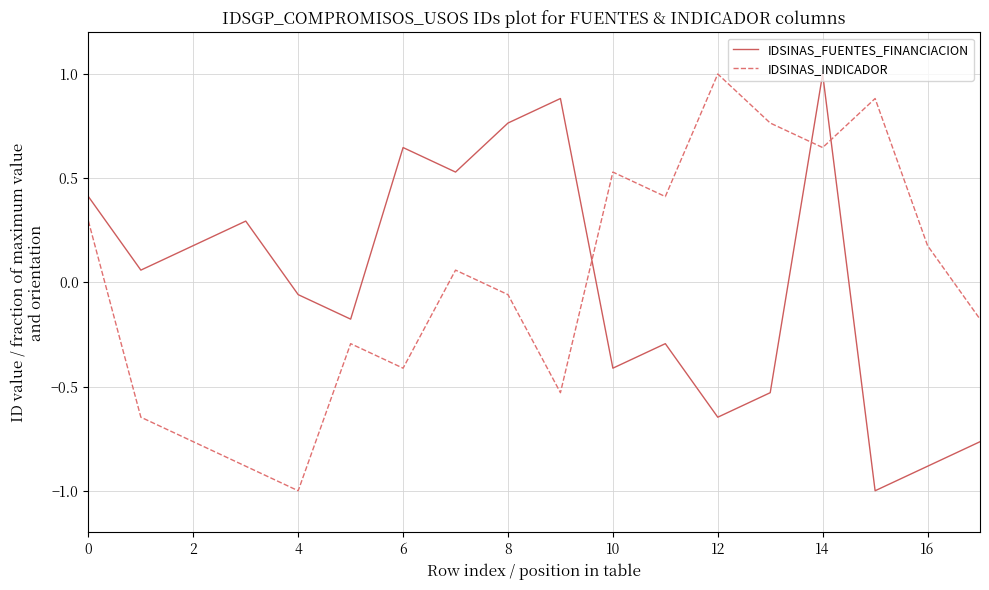

True or false: IDSINAS_INDICADOR and IDSINAS_FUENTES_FINANCIACION intersect in this chart.

True